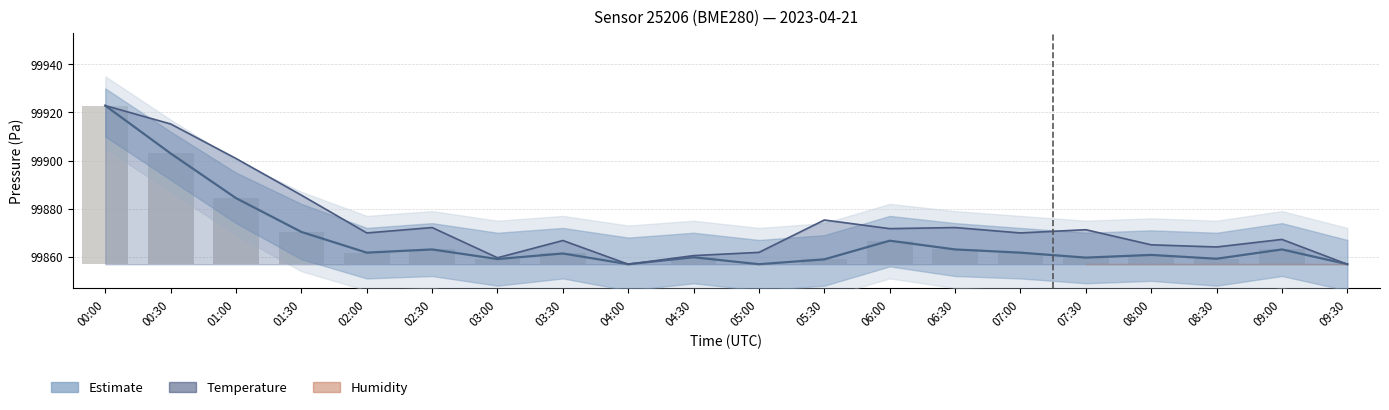

Which series has the largest total across all categories?

Temperature (scaled)